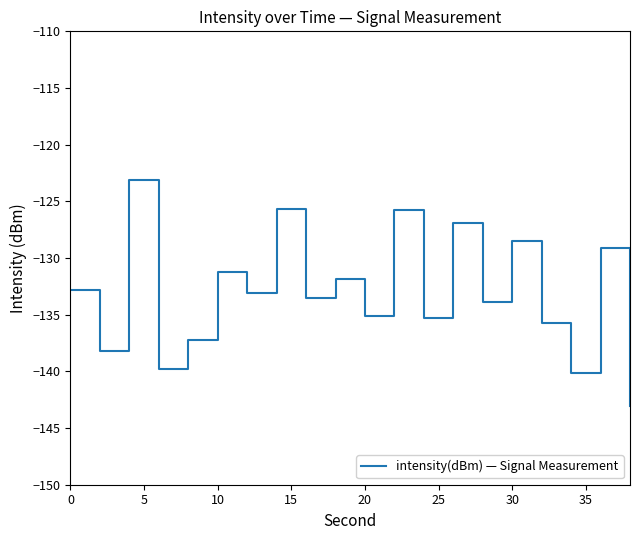

What is the maximum value shown in the chart?

-123.1